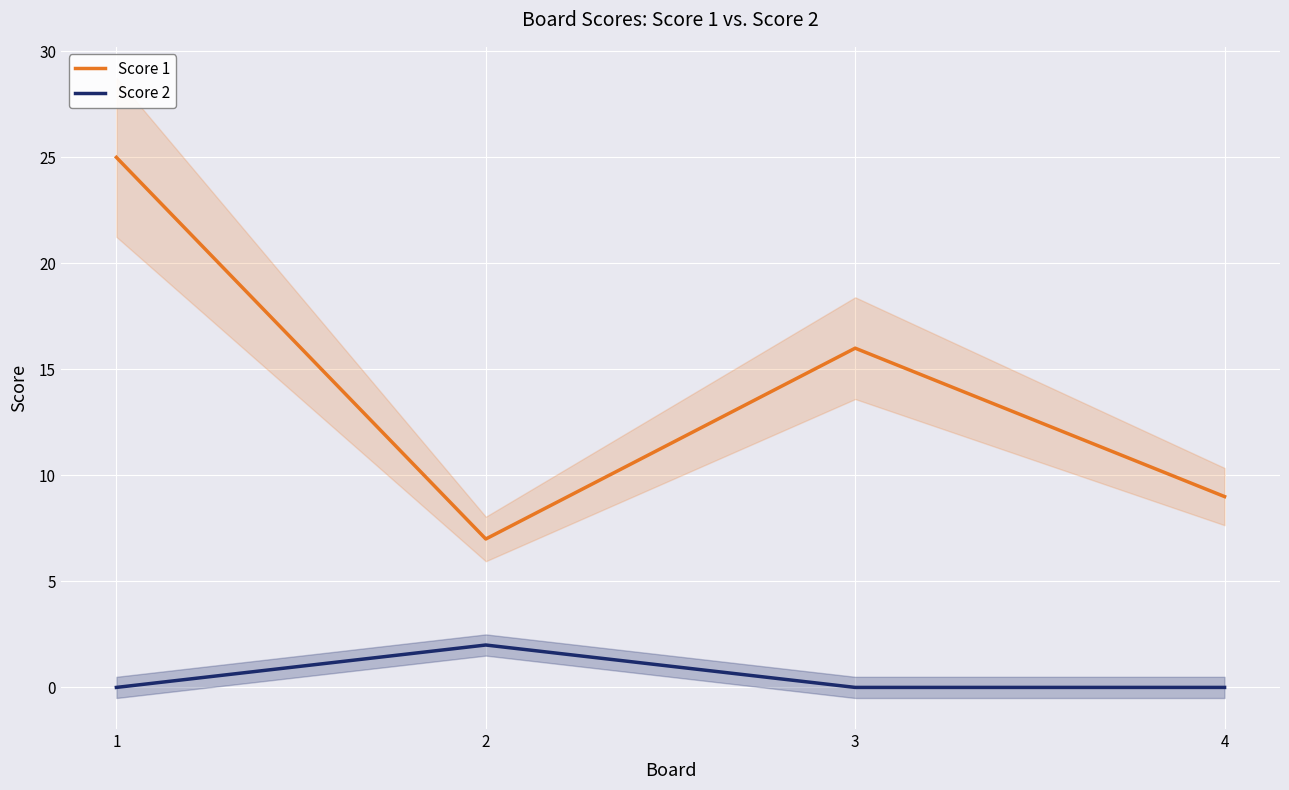

Reading left to right, extract all data points from this chart.

Score 1: 1=25	2=7	3=16	4=9
Score 2: 1=0	2=2	3=0	4=0